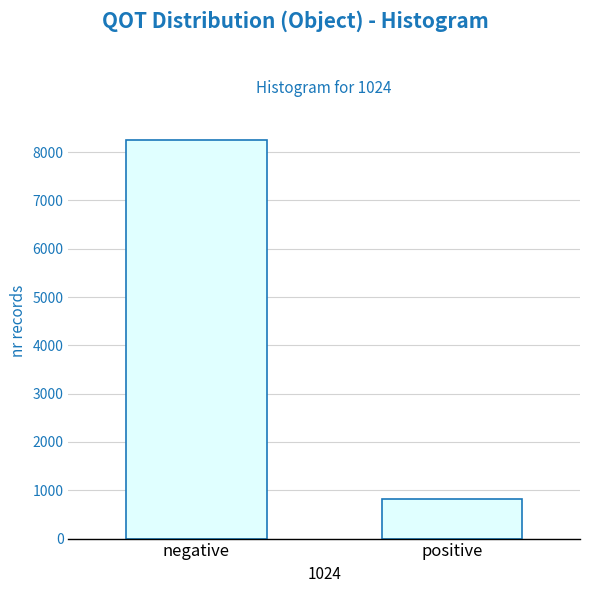

Reading left to right, what are all the values shown in this chart?

8250	820